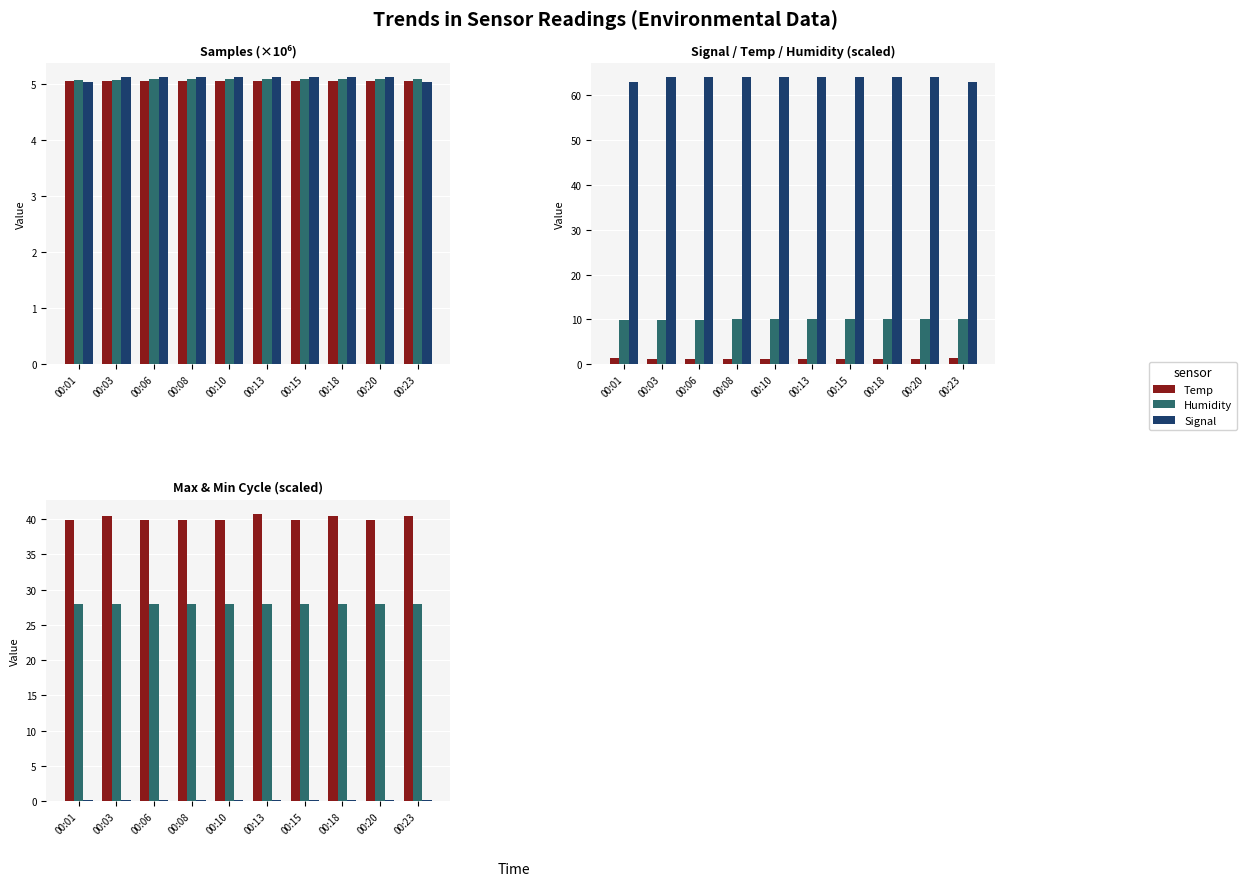

Count the number of data series in this chart.

3